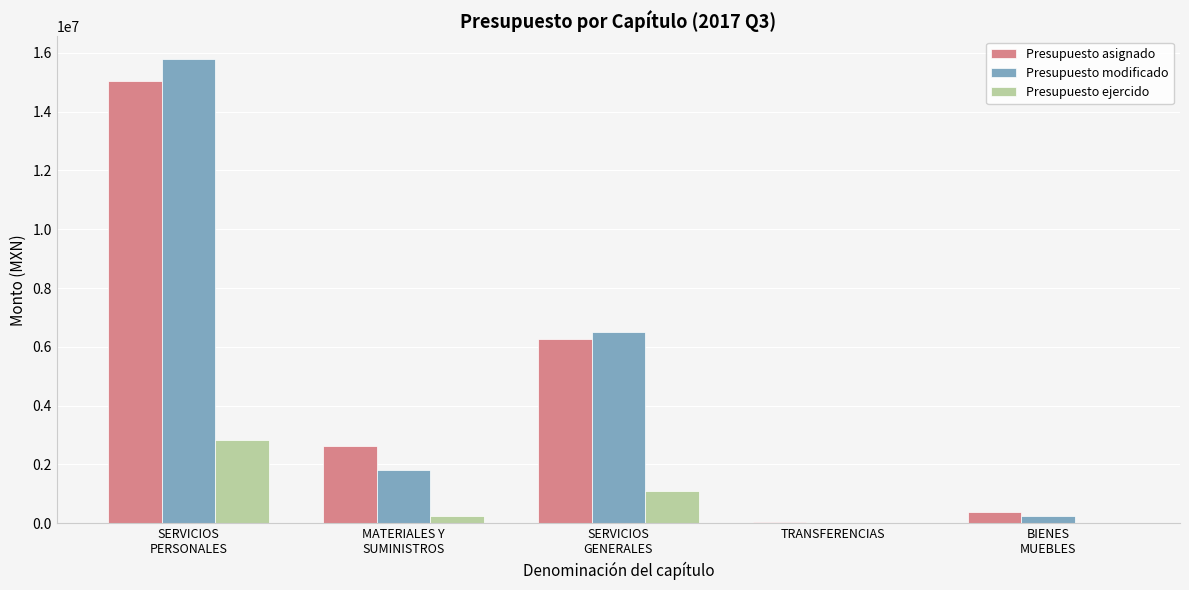

At which label is Presupuesto ejercido closest to 1411546?

SERVICIOS
GENERALES